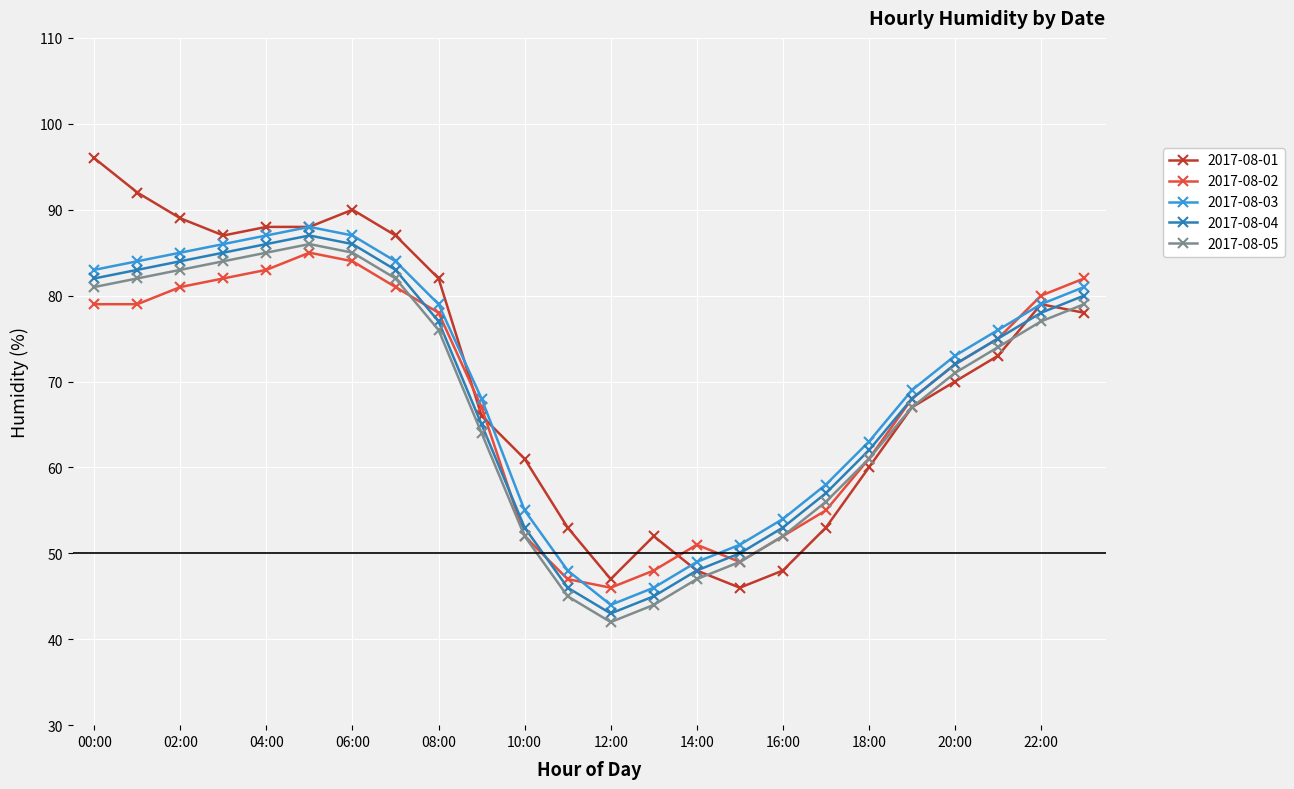

Does the chart display data point markers on the line(s)?

Yes